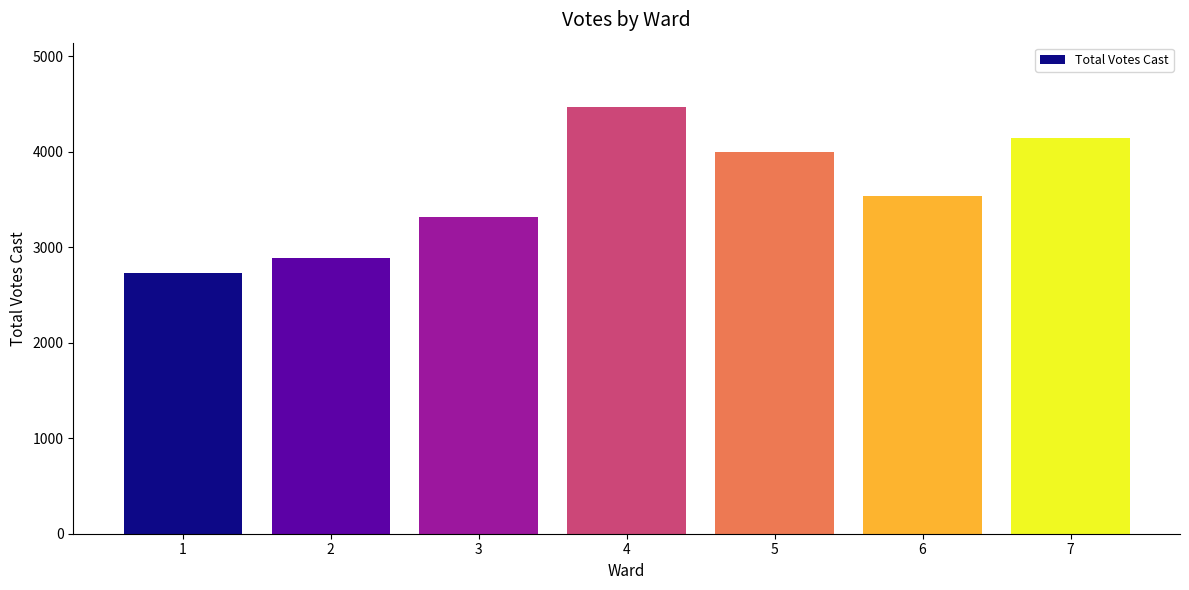

Reading left to right, transcribe all the data shown in this chart.

1=2729	2=2888	3=3320	4=4473	5=4002	6=3535	7=4142